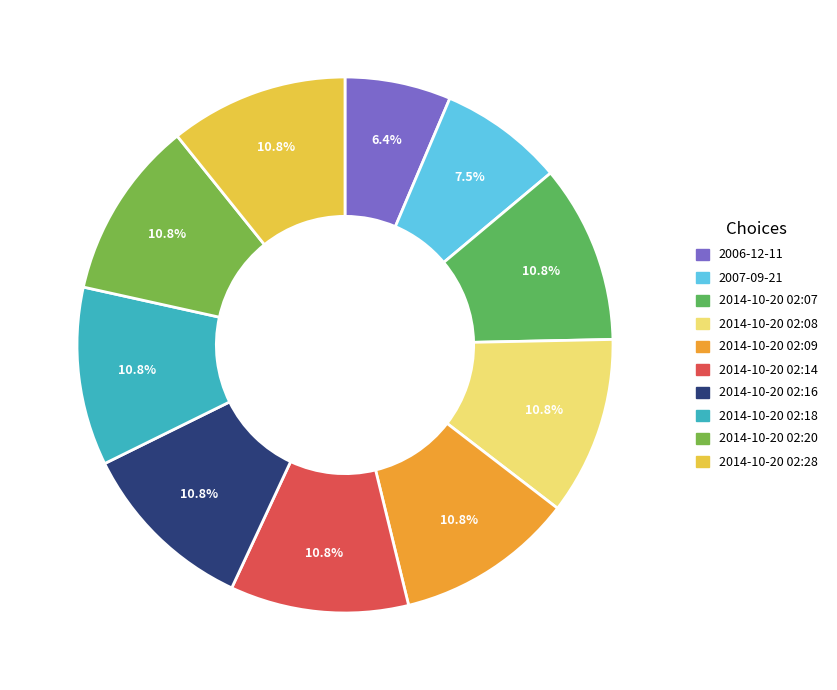

How many segments does this pie chart have?

10